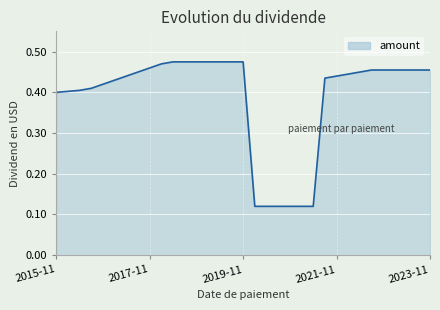

Does the chart display data point markers on the line(s)?

No